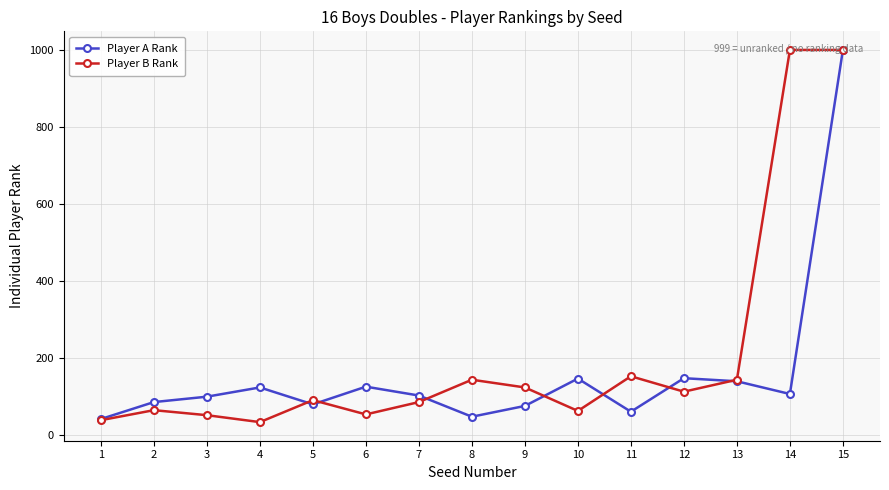

At which category does Player A Rank reach its first local valley?

5